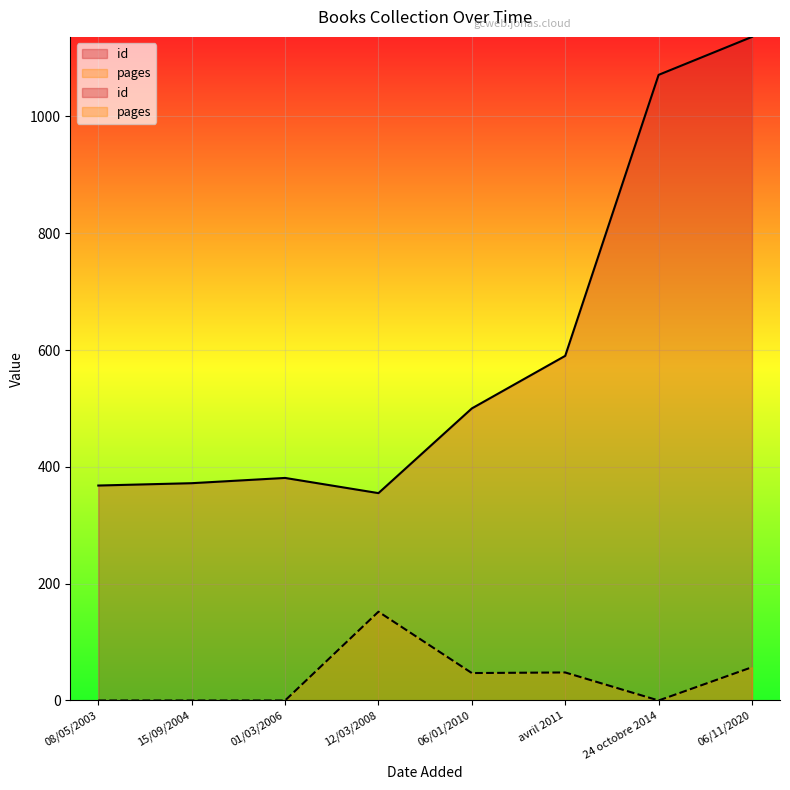

How many values in the pages series are below 47?

4